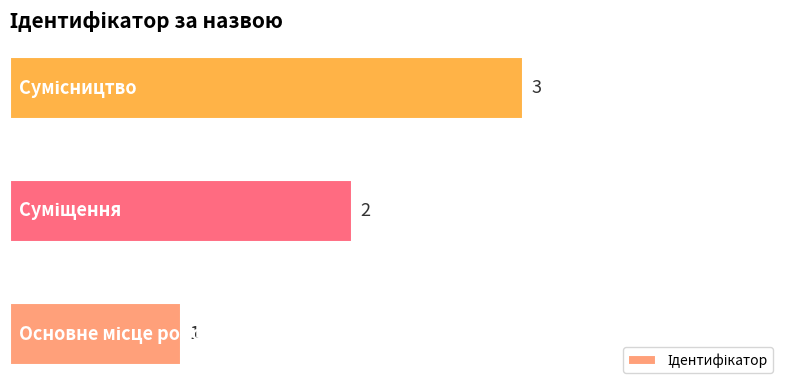

How many values are below 2?

1